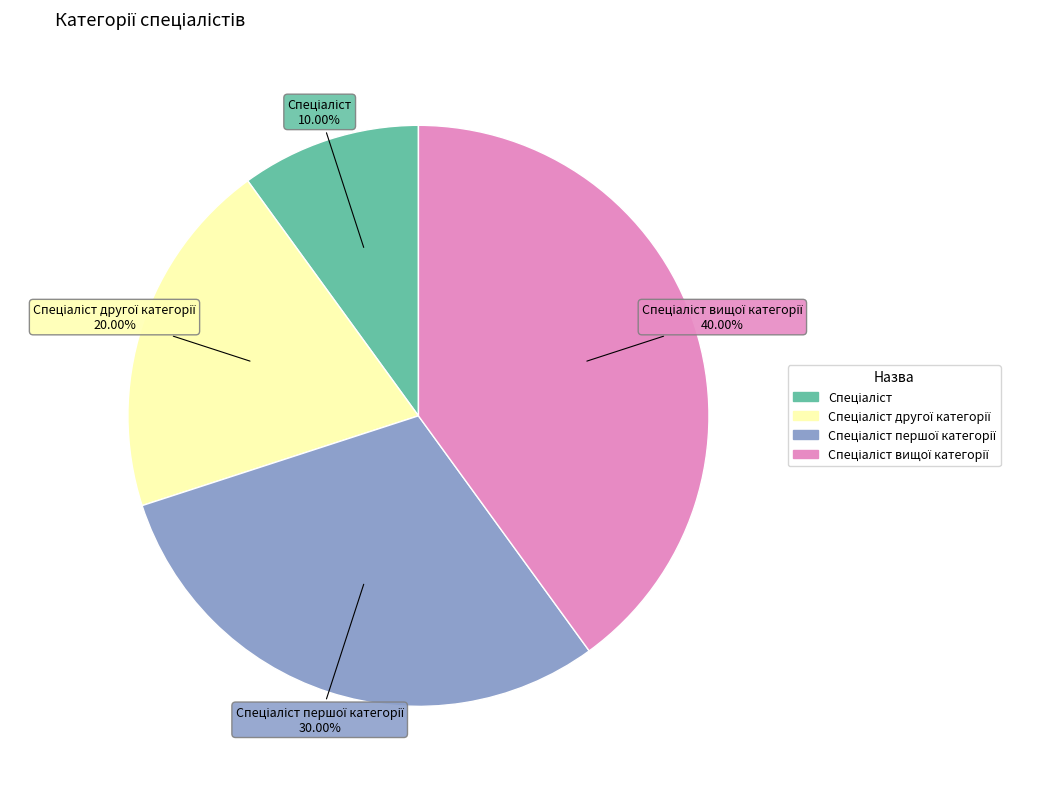

Is there a majority slice in this chart?

No